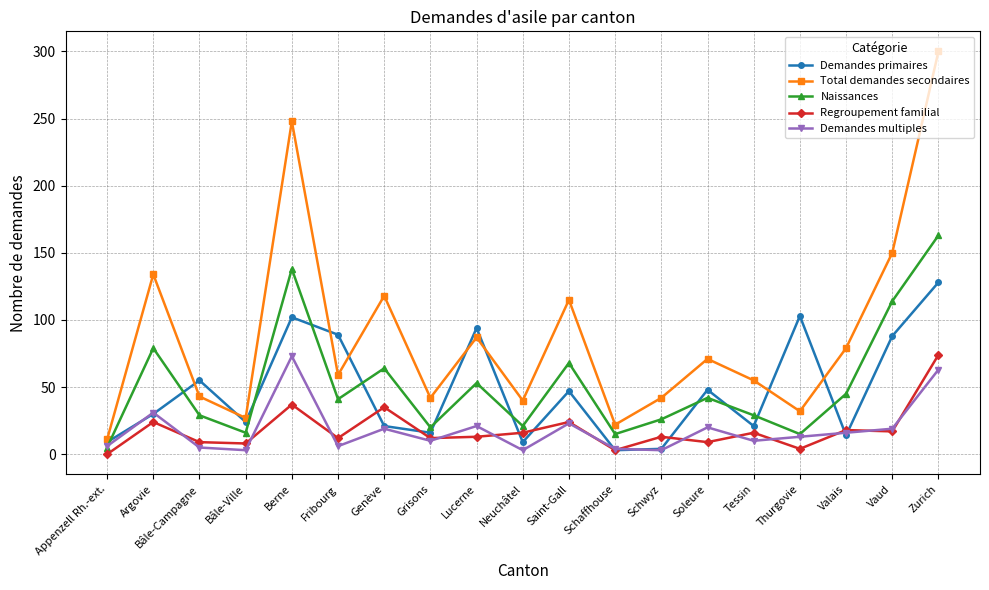

What value does the Regroupement familial series have at Neuchâtel?

16